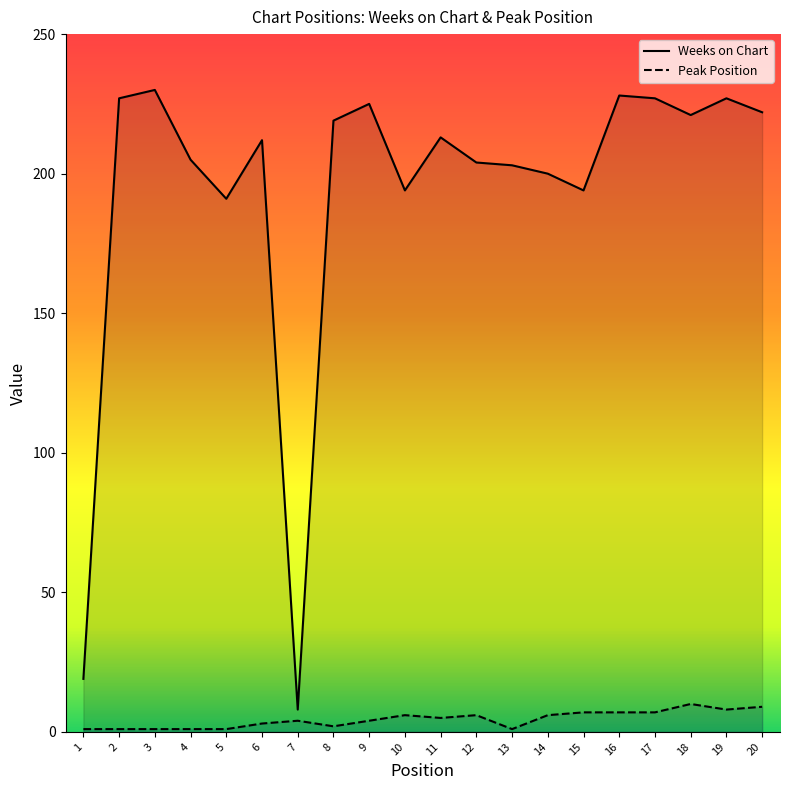

True or false: Weeks on Chart has a value of 227 at 17.

True